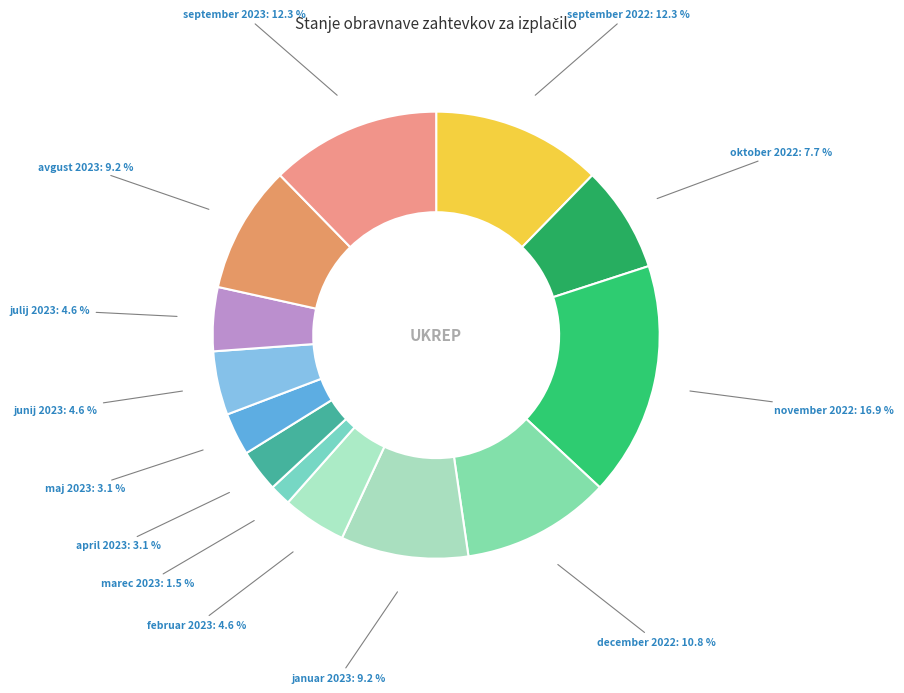

To the nearest percent, what percentage of the pie is september 2023?

12%